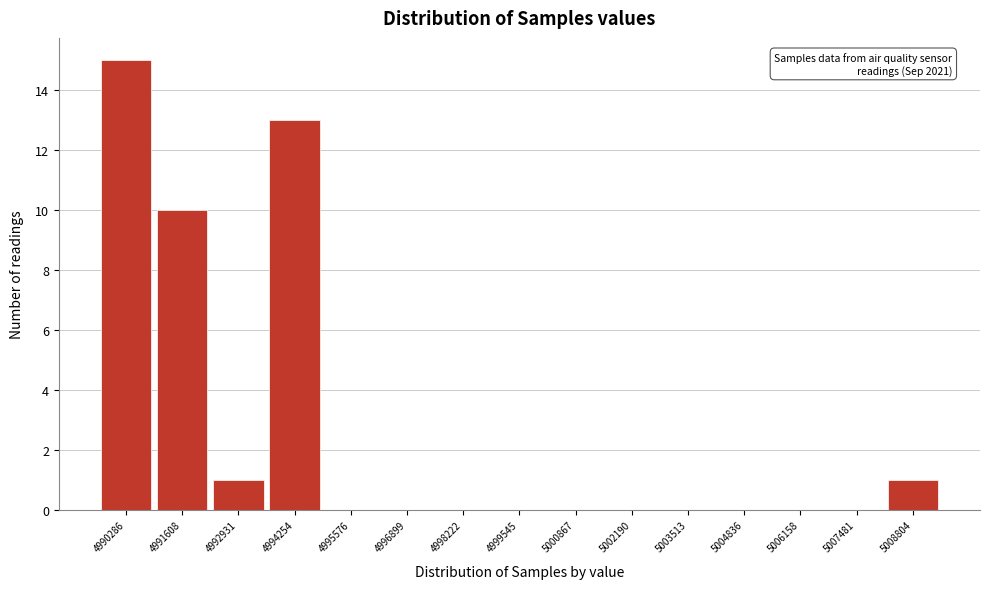

Reading right to left, extract all data points from this chart.

5008804=1	5007481=0	5006158=0	5004836=0	5003513=0	5002190=0	5000867=0	4999545=0	4998222=0	4996899=0	4995576=0	4994254=13	4992931=1	4991608=10	4990286=15